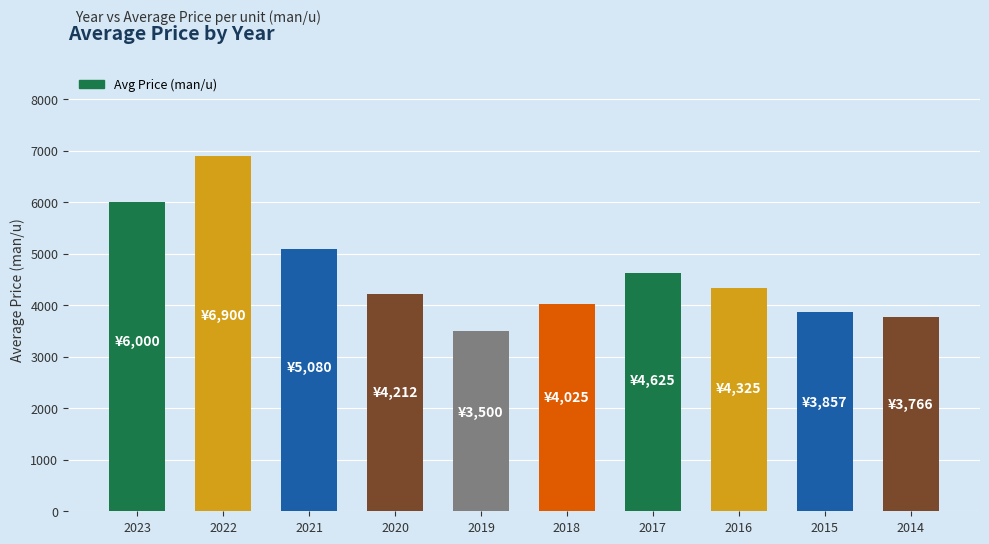

Reading left to right, extract all data points from this chart.

2023=6000.0	2022=6900.0	2021=5080.0	2020=4212.5	2019=3500.0	2018=4025.0	2017=4625.0	2016=4325.0	2015=3857.1	2014=3766.7